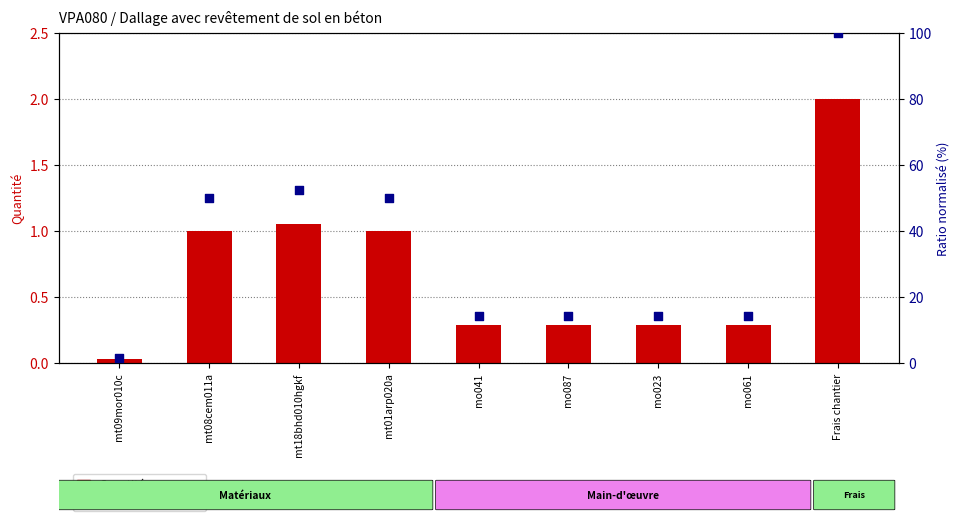

Is the value of Quantité at mt18bhd010hgkf greater than the value of Ratio normalisé (%) at Frais chantier?

No